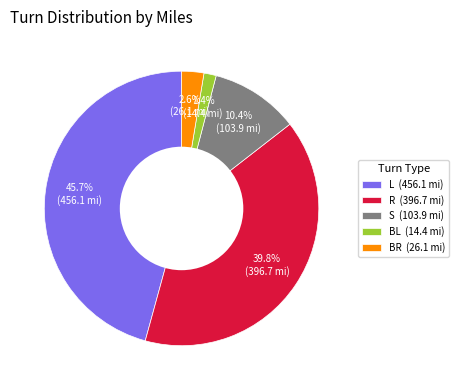

Is there any slice that represents more than half of the pie?

No